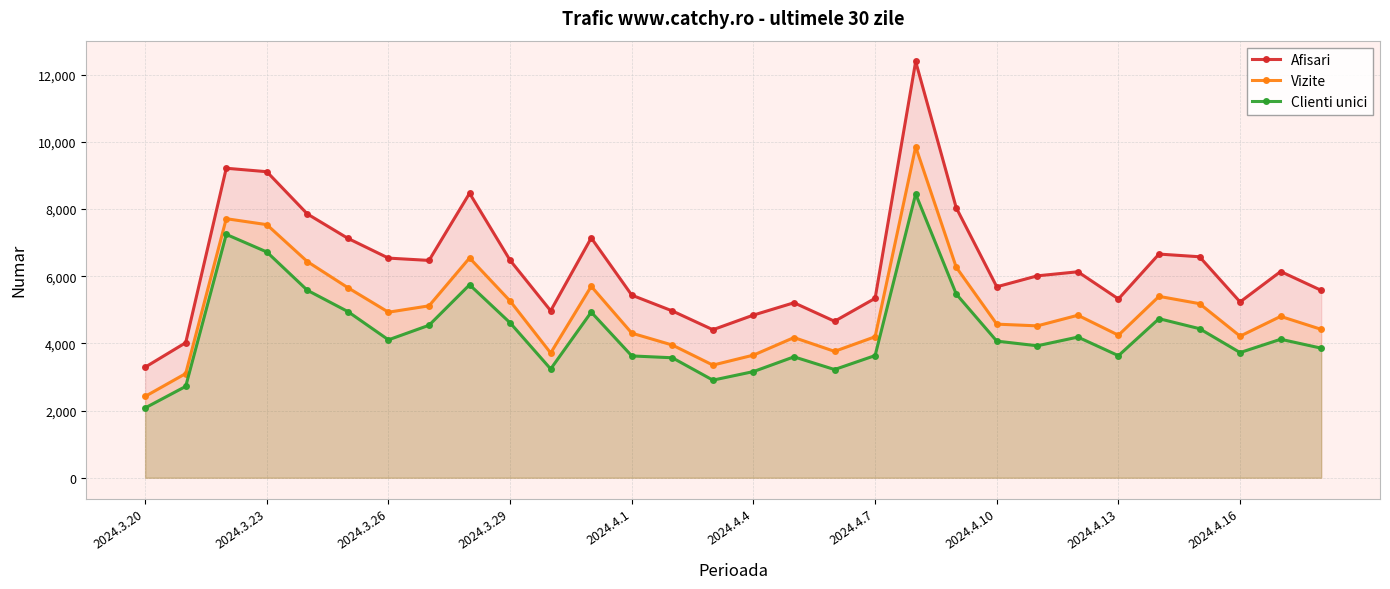

What is the maximum value for Vizite?

9853